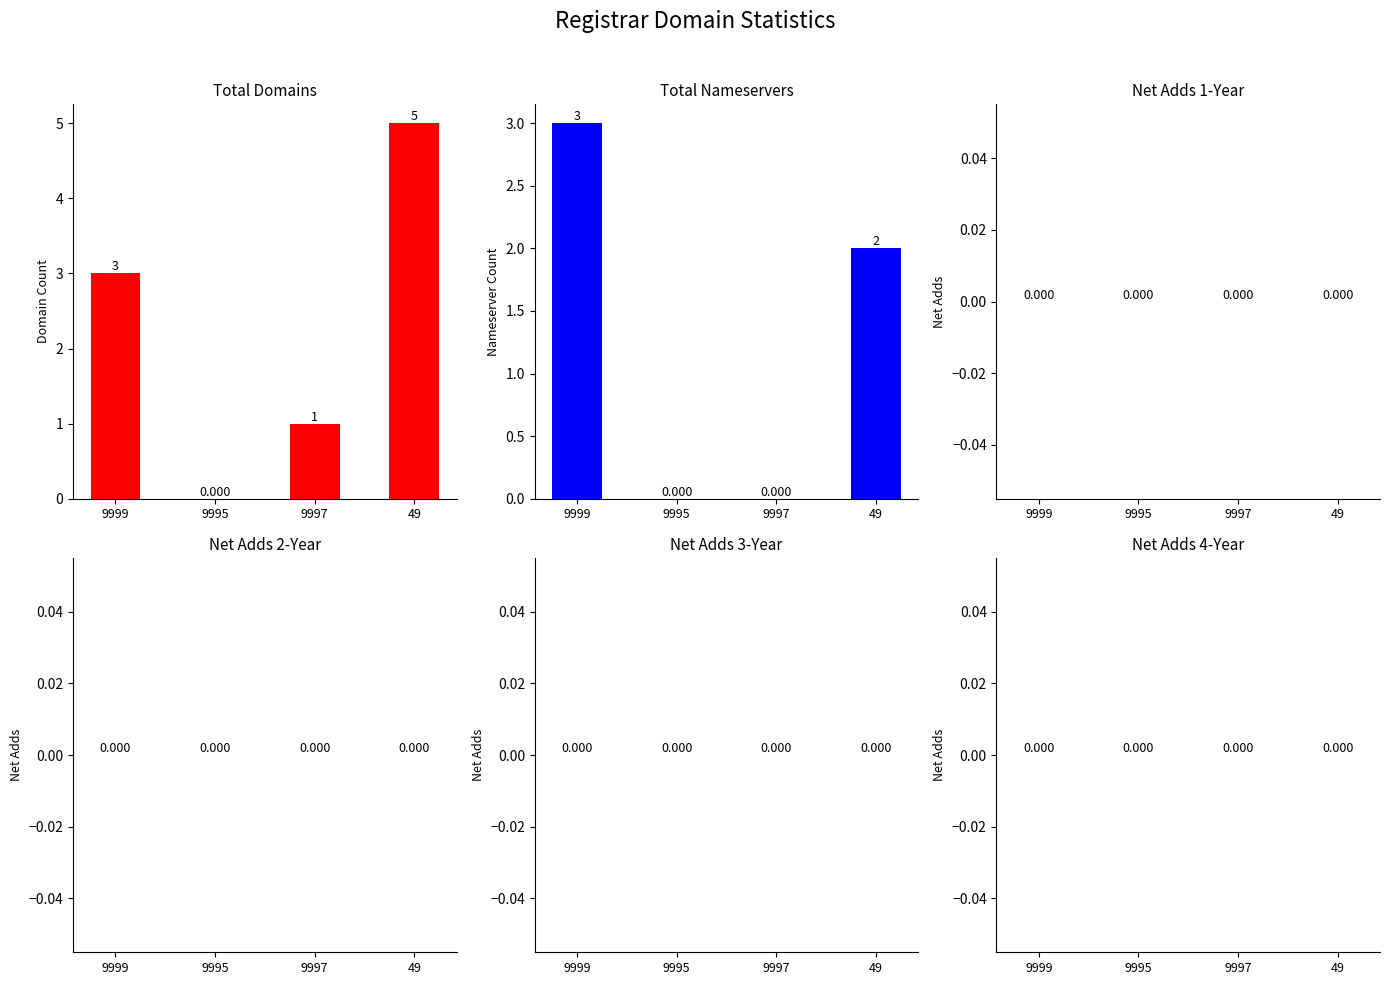

Rank the series at 9999 from lowest to highest value.

net-adds-1-yr, net-adds-2-yr, net-adds-3-yr, net-adds-4-yr, total-domains, total-nameservers